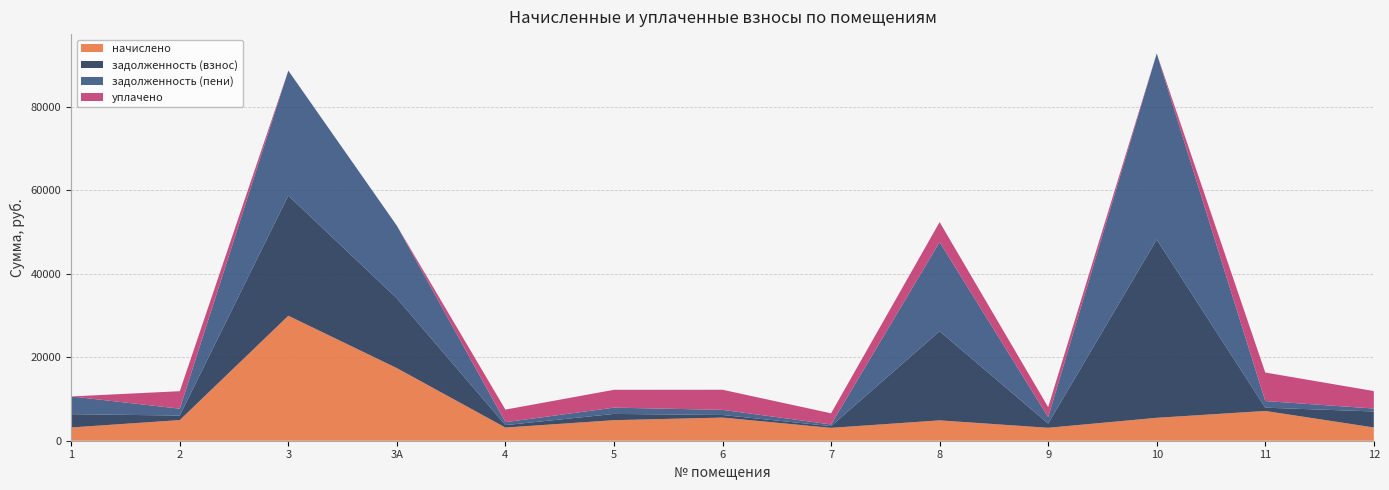

Reading left to right, what are all the values shown in this chart?

начислено: 3175.2	4939.2	29926.3	17384.6	3153.6	4917.6	5544.0	3081.6	4874.4	3096.0	5486.4	7128.0	3175.2
задолженность (взнос): 3185.4	1085.1	28769.5	16712.6	584.4	1502.0	616.3	405.8	21349.7	1010.3	42706.3	788.5	3828.4
задолженность (пени): 4243.9	1646.4	29926.3	17384.6	699.6	1501.2	1231.3	405.8	21350.5	1542.3	44535.1	1584.1	705.6
уплачено: 0.0	4184.6	0.0	0.0	3014.0	4272.0	4814.0	2672.6	4777.0	2392.8	0.0	6828.4	4181.2